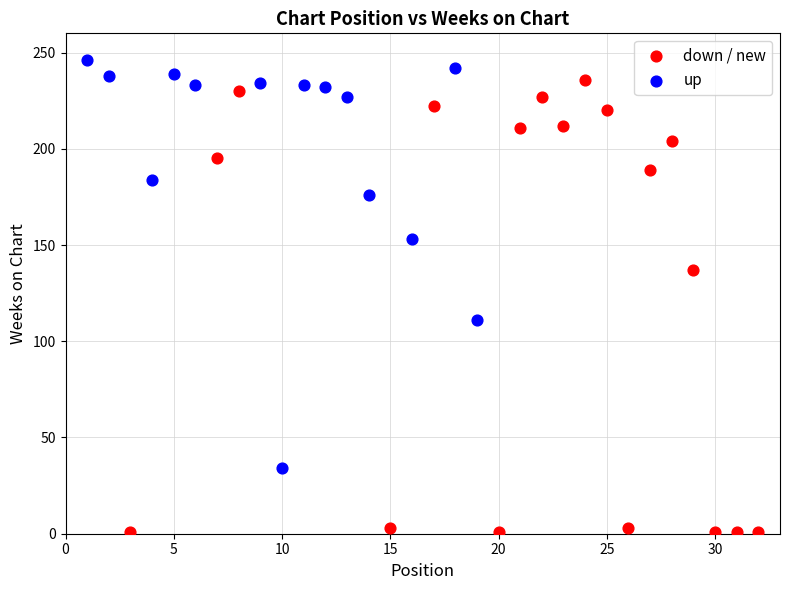

Which series contains the highest Y value?

up